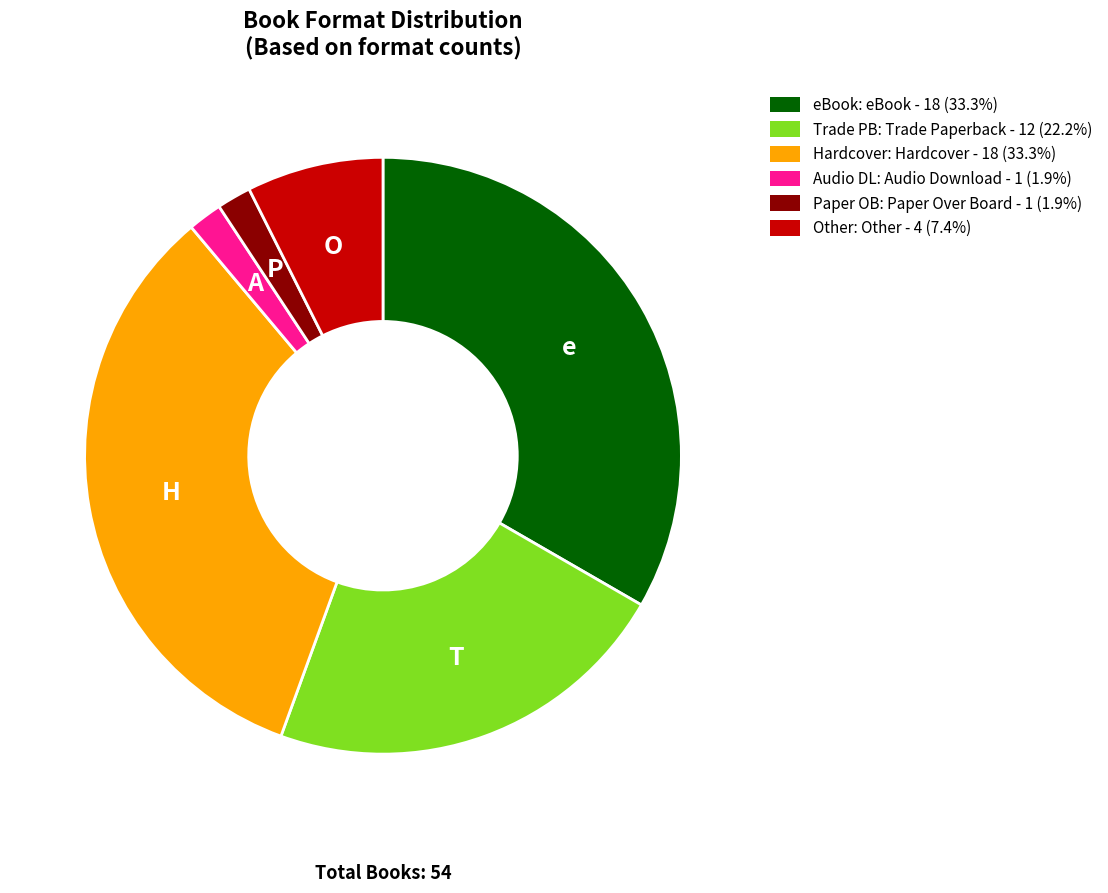

How many slices are in this pie chart?

6